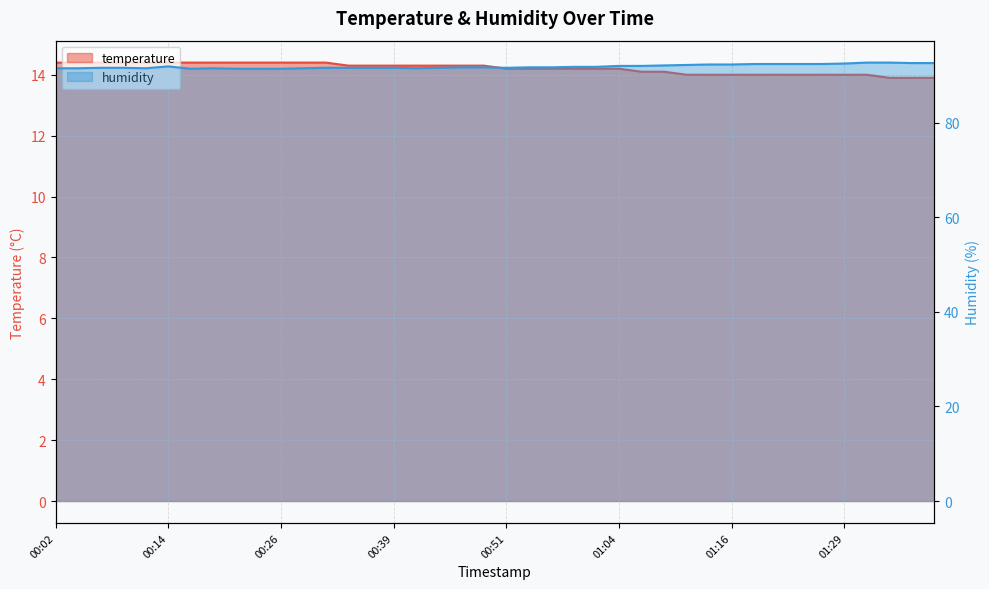

True or false: humidity and temperature cross at least once.

False